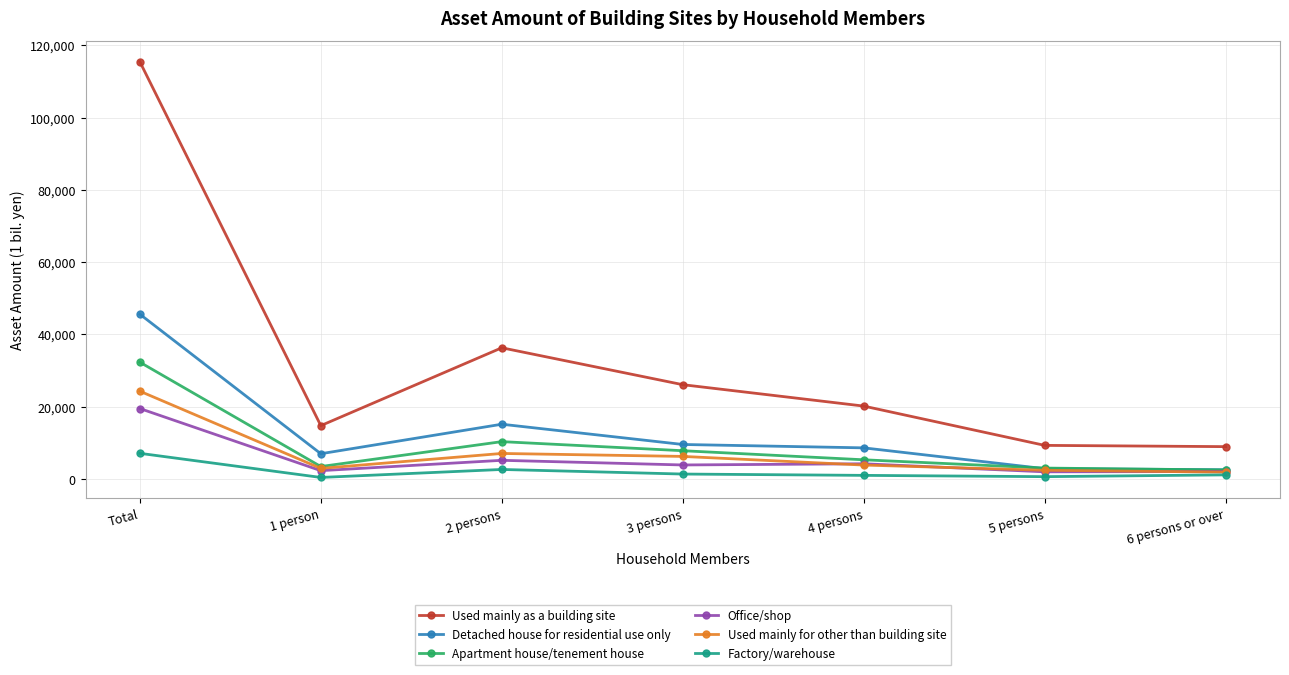

What is the value of the Office/shop point at the 7th from the left?

2043